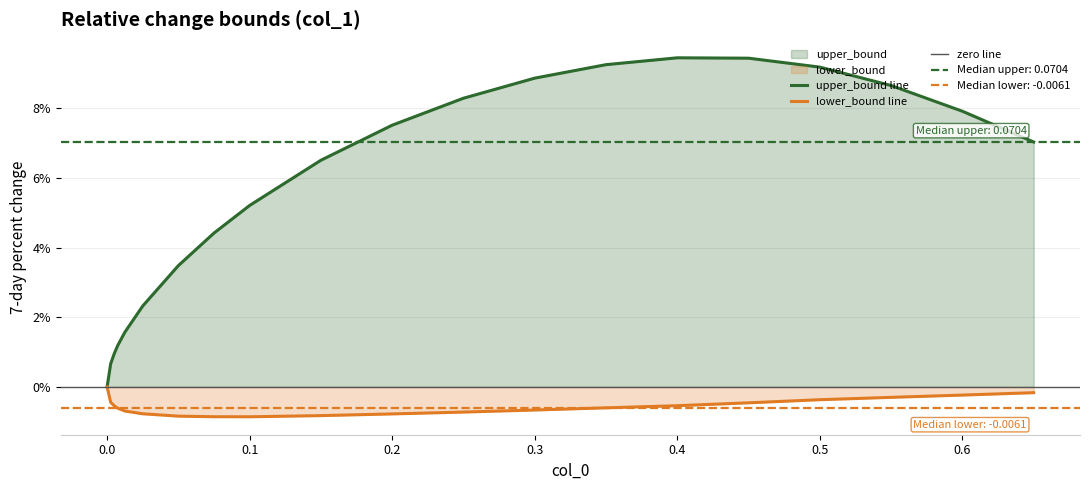

Between 0.0125 and 0.5, which is larger?

0.5